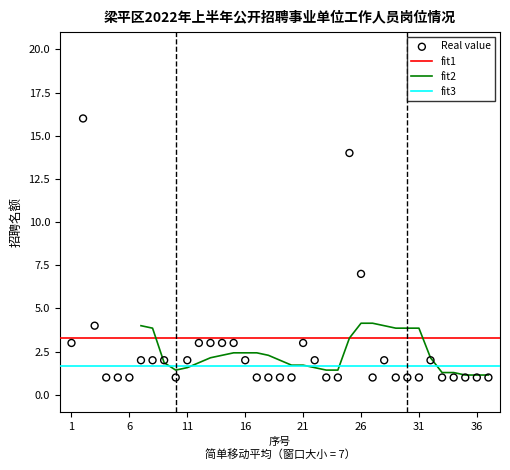

What is the change in value from 12 to 33?

-2